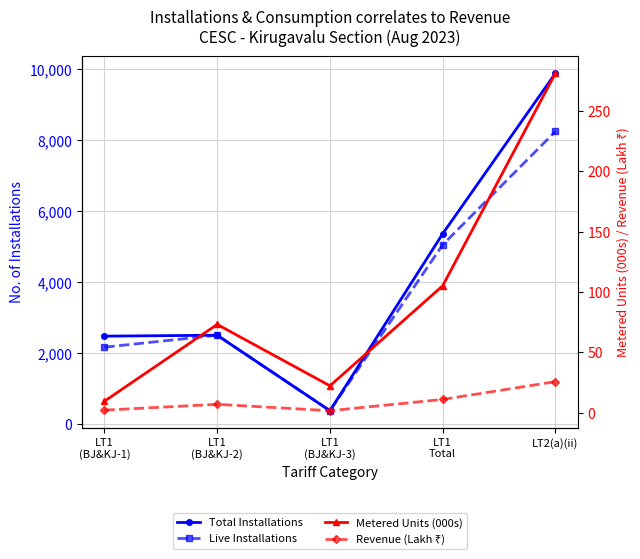

True or false: Live Installations and Metered Units (000s) intersect in this chart.

False